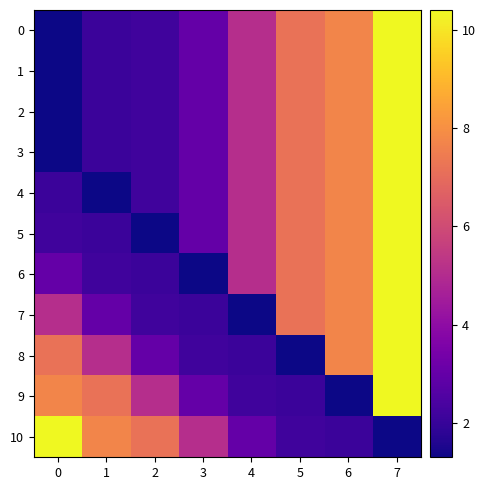

Reading left to right, what are all the values shown in this chart?

0: 0=1.3	1=2.1	2=2.2	3=3.0	4=5.1	5=7.2	6=7.7	7=10.4
1: 0=1.3	1=2.1	2=2.2	3=3.0	4=5.1	5=7.2	6=7.7	7=10.4
2: 0=1.3	1=2.1	2=2.2	3=3.0	4=5.1	5=7.2	6=7.7	7=10.4
3: 0=1.3	1=2.1	2=2.2	3=3.0	4=5.1	5=7.2	6=7.7	7=10.4
4: 0=2.1	1=1.3	2=2.2	3=3.0	4=5.1	5=7.2	6=7.7	7=10.4
5: 0=2.2	1=2.1	2=1.3	3=3.0	4=5.1	5=7.2	6=7.7	7=10.4
6: 0=3.0	1=2.2	2=2.1	3=1.3	4=5.1	5=7.2	6=7.7	7=10.4
7: 0=5.1	1=3.0	2=2.2	3=2.1	4=1.3	5=7.2	6=7.7	7=10.4
8: 0=7.2	1=5.1	2=3.0	3=2.2	4=2.1	5=1.3	6=7.7	7=10.4
9: 0=7.7	1=7.2	2=5.1	3=3.0	4=2.2	5=2.1	6=1.3	7=10.4
10: 0=10.4	1=7.7	2=7.2	3=5.1	4=3.0	5=2.2	6=2.1	7=1.3